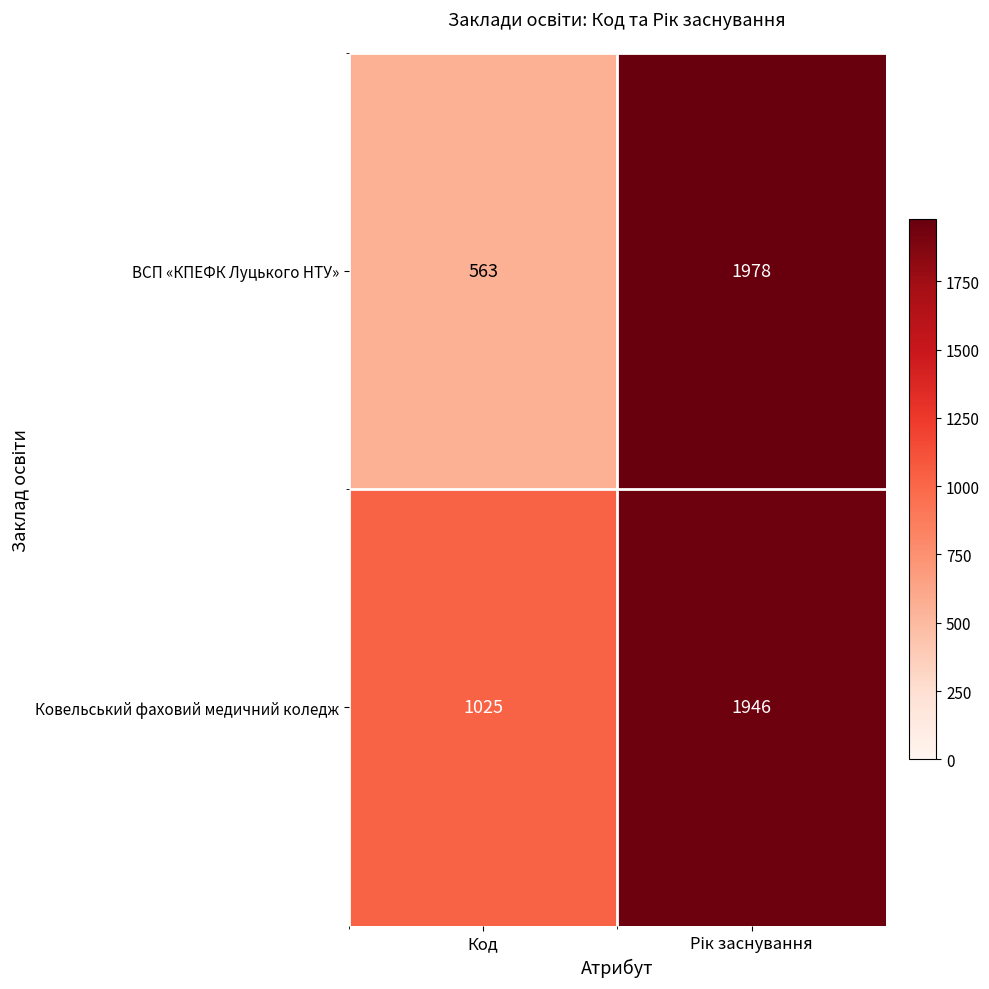

What is the average value of the Ковельський фаховий медичний коледж series?

1486